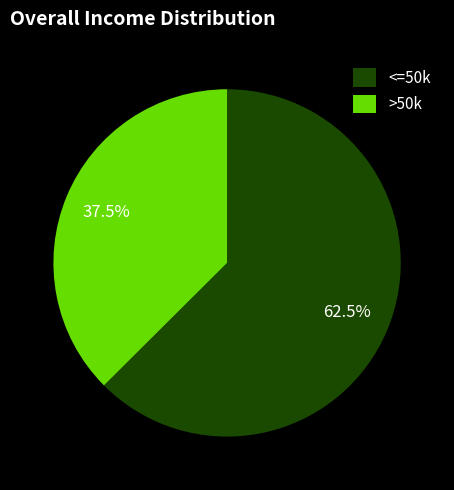

Is there any slice that represents more than half of the pie?

Yes